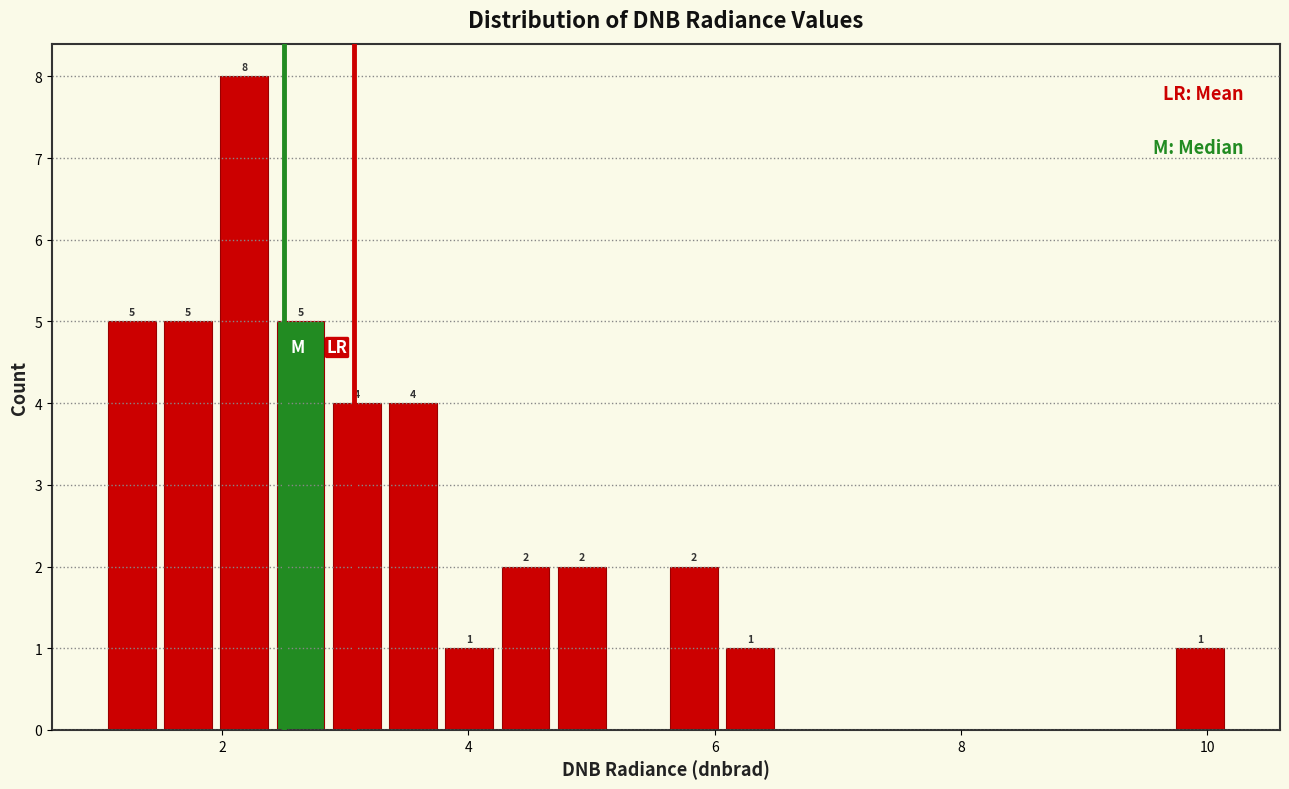

Read against the x-axis, roughly where is the centre of the tallest bar?

2.2